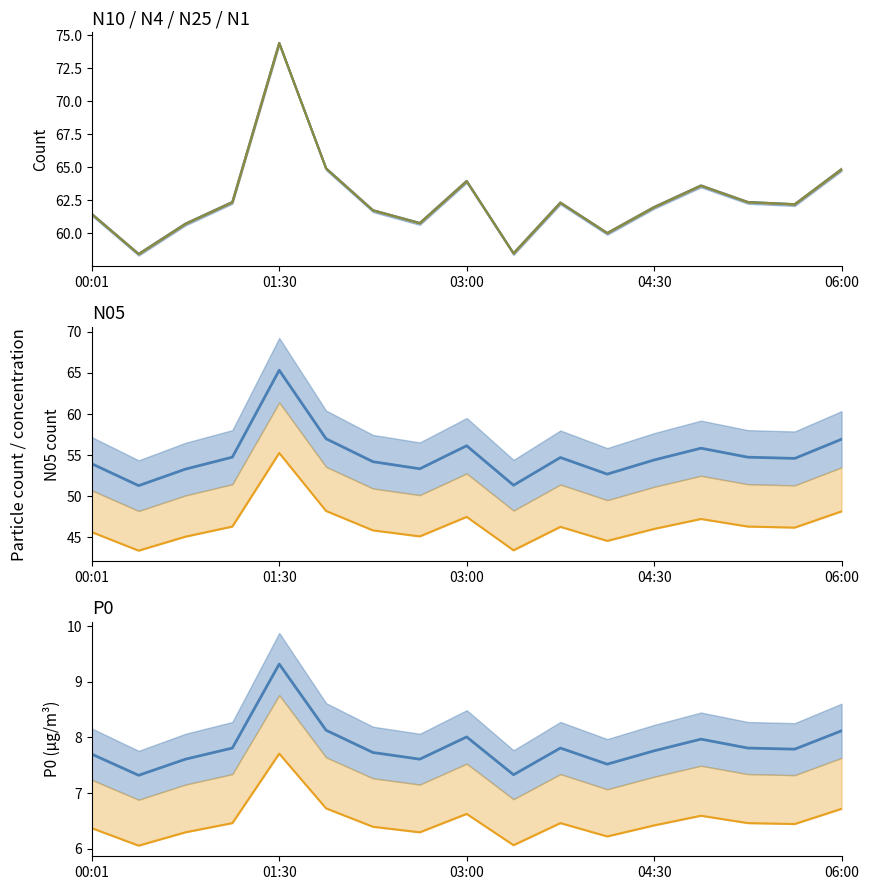

What is the sum of all N10 line values?

1064.7